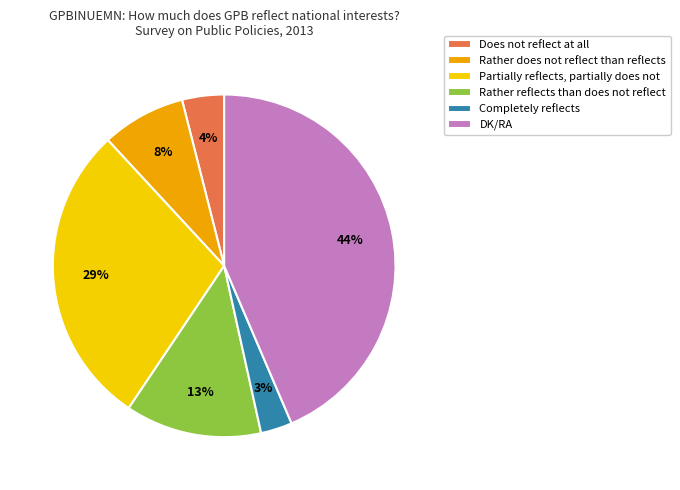

To the nearest percent, what is the difference between the Rather does not reflect than reflects and Partially reflects, partially does not slice percentages?

21%